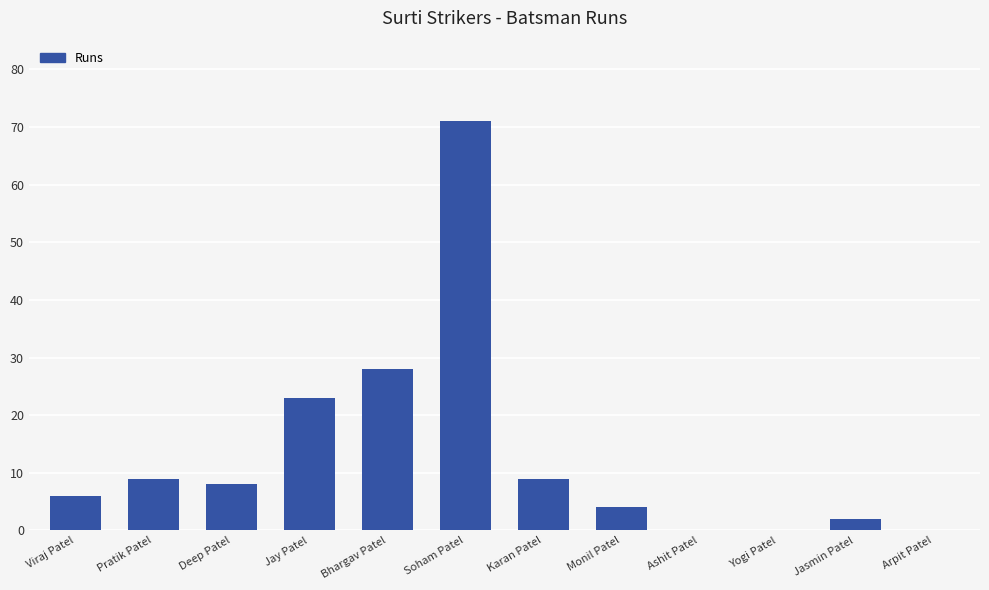

Reading left to right, transcribe all the data shown in this chart.

Viraj Patel=6	Pratik Patel=9	Deep Patel=8	Jay Patel=23	Bhargav Patel=28	Soham Patel=71	Karan Patel=9	Monil Patel=4	Ashit Patel=0	Yogi Patel=0	Jasmin Patel=2	Arpit Patel=0